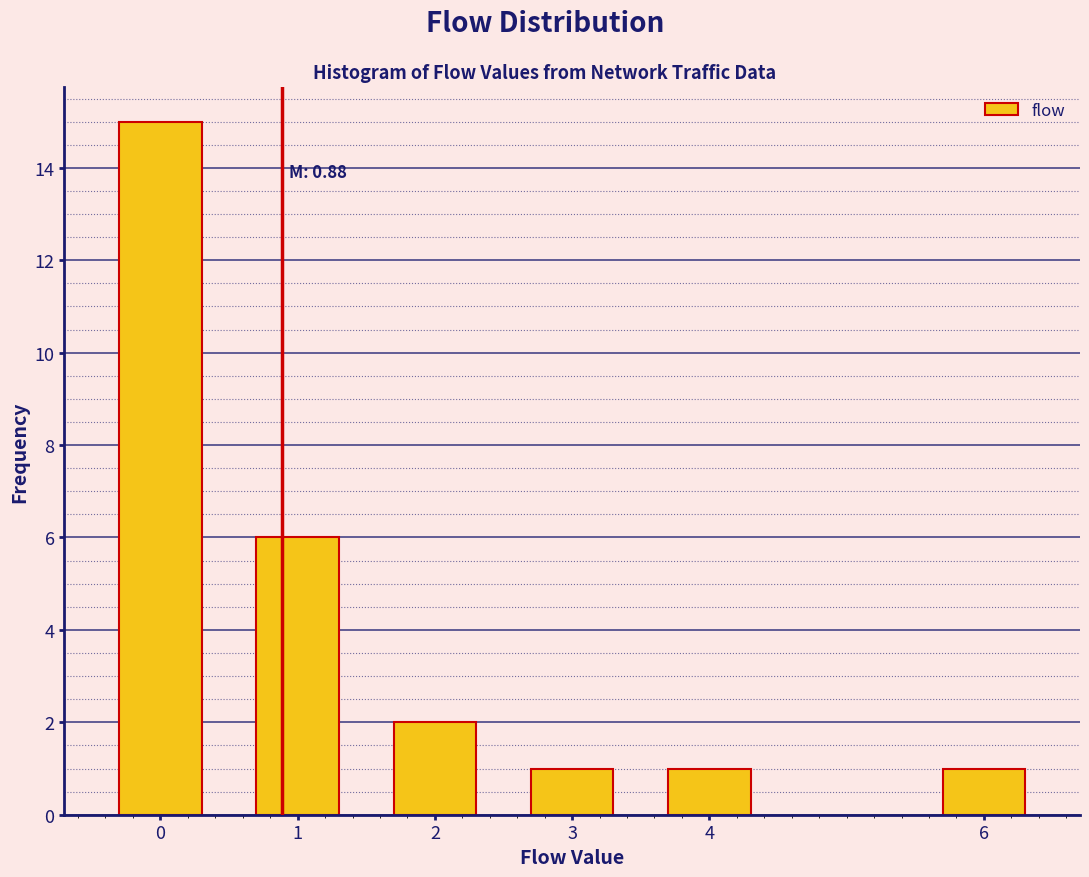

Reading left to right, list all the values displayed in this chart.

15	6	2	1	1	1